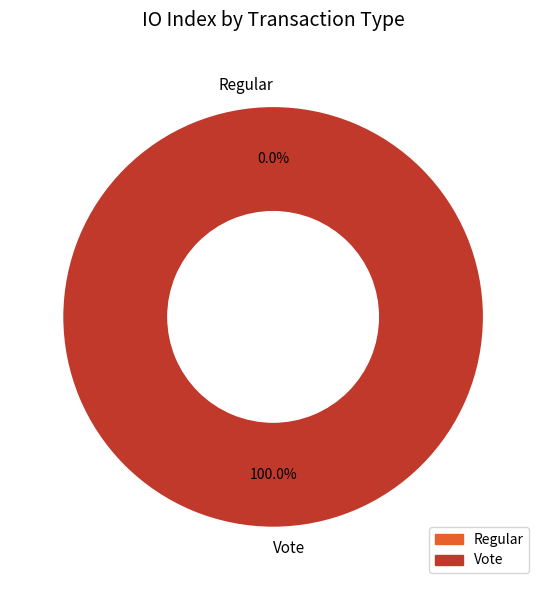

Is the sum of Regular and Vote greater than half?

Yes